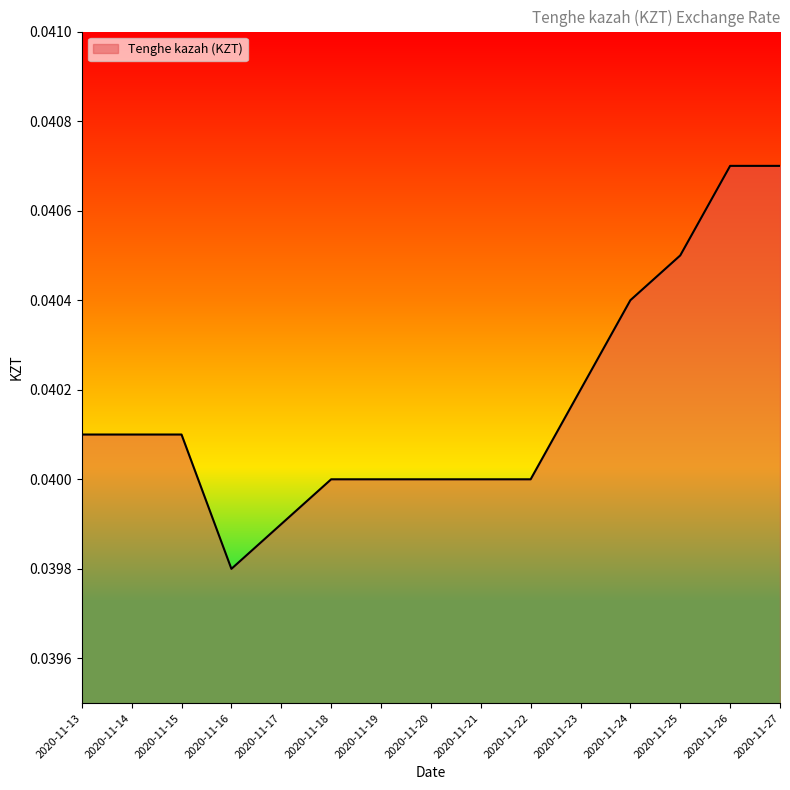

How many values are between 0 and 1?

15